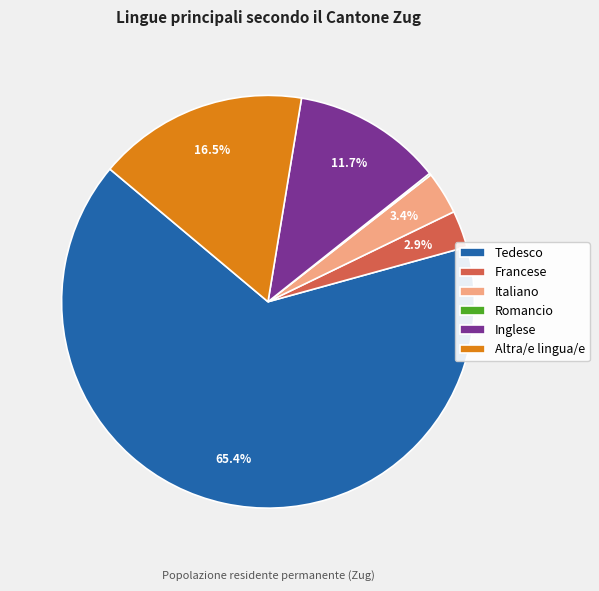

True or false: Altra/e lingua/e accounts for 7% of the total.

False